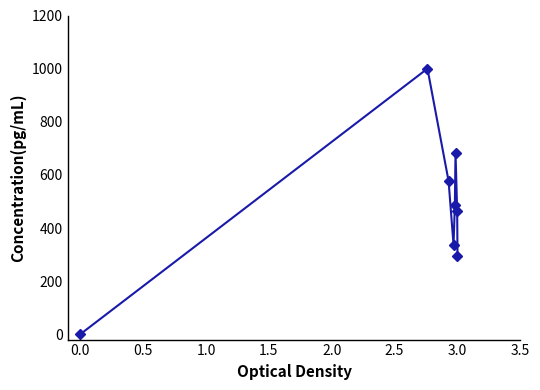

Reading right to left, extract all data points from this chart.

295.5	463.6	683.9	486.8	337.0	576.7	1000.0	0.0